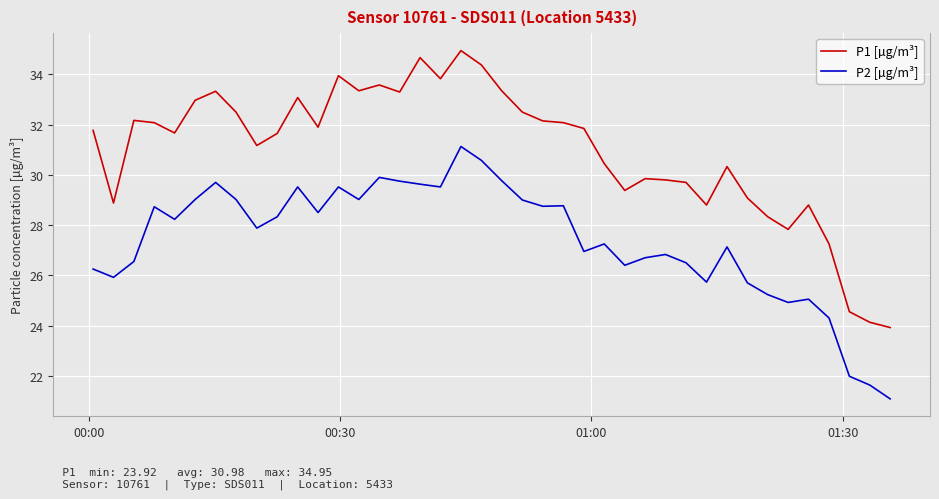

What is the smallest value displayed?

21.1